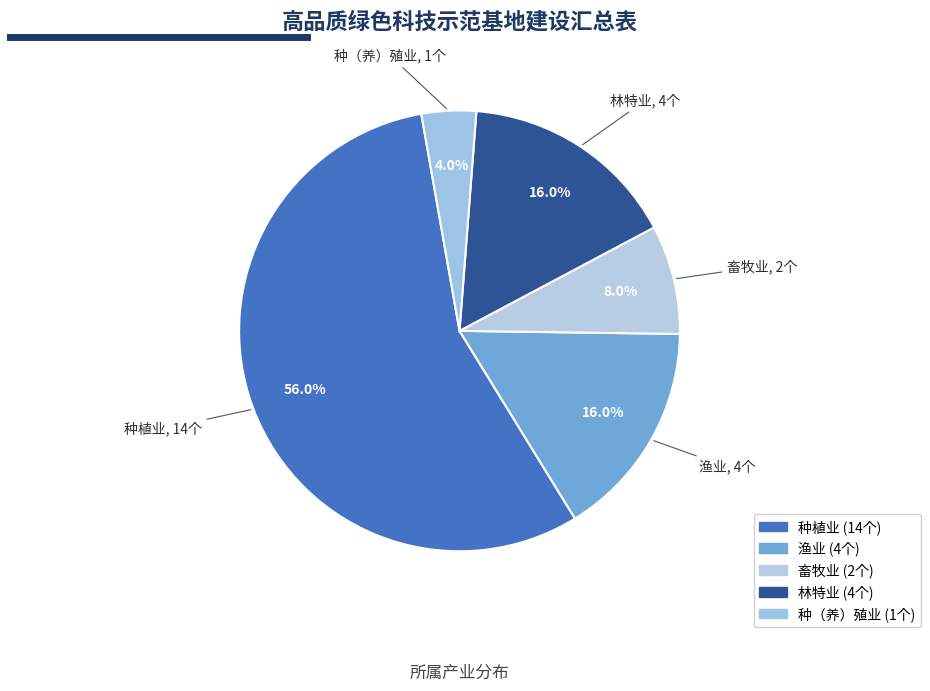

To the nearest percent, what is the average slice percentage?

20%